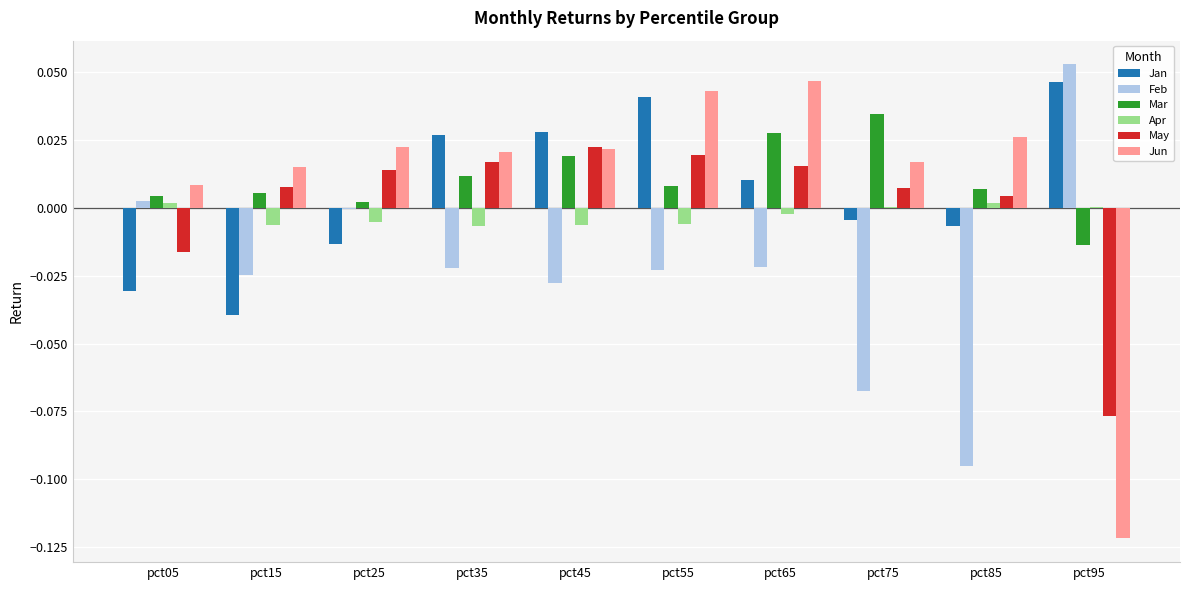

How many data points in May are above 0?

8